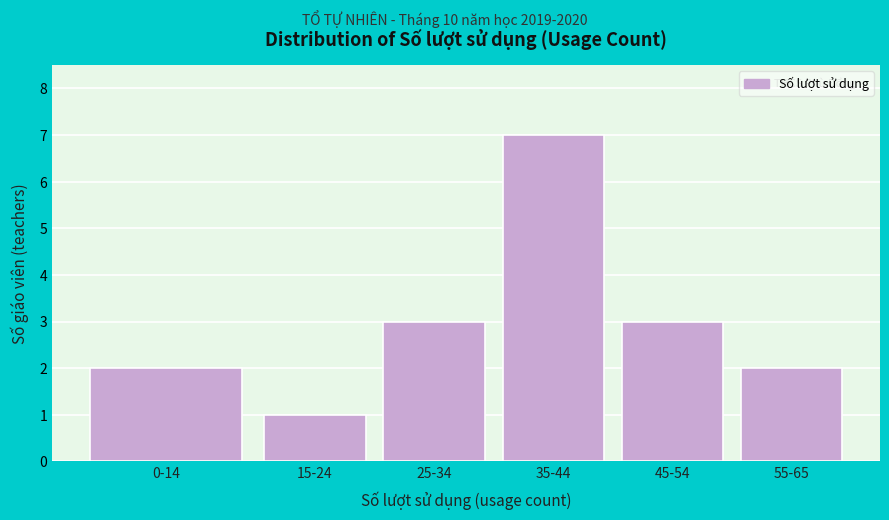

Reading left to right, what are all the values shown in this chart?

2	1	3	7	3	2